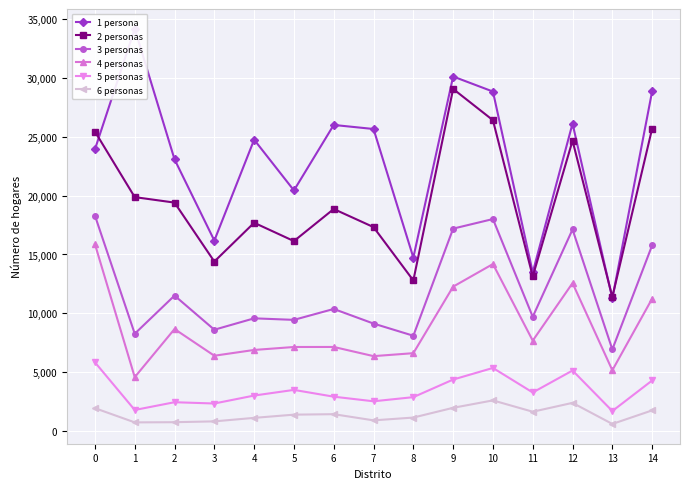

Reading left to right, what are all the values shown in this chart?

1 persona: 0=23923	1=34155	2=23071	3=16179	4=24741	5=20435	6=25992	7=25648	8=14738	9=30102	10=28825	11=13483	12=26108	13=11265	14=28853
2 personas: 0=25430	1=19867	2=19402	3=14399	4=17692	5=16135	6=18858	7=17322	8=12794	9=29047	10=26394	11=13137	12=24657	13=11396	14=25688
3 personas: 0=18298	1=8273	2=11511	3=8613	4=9580	5=9450	6=10376	7=9136	8=8103	9=17193	10=18006	11=9712	12=17123	13=6942	14=15774
4 personas: 0=15878	1=4588	2=8672	3=6407	4=6897	5=7148	6=7151	7=6372	8=6623	9=12270	10=14188	11=7687	12=12570	13=5171	14=11251
5 personas: 0=5847	1=1802	2=2461	3=2352	4=3027	5=3507	6=2931	7=2540	8=2892	9=4384	10=5370	11=3288	12=5152	13=1712	14=4305
6 personas: 0=1956	1=750	2=765	3=836	4=1133	5=1406	6=1446	7=922	8=1159	9=1987	10=2616	11=1654	12=2407	13=616	14=1768